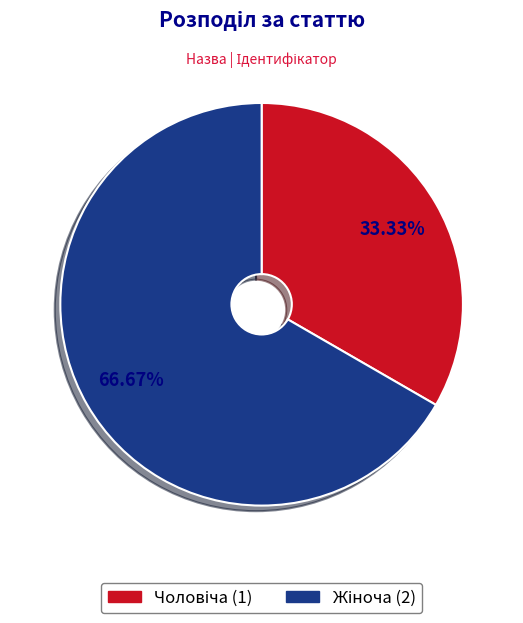

How many slices are in this pie chart?

2